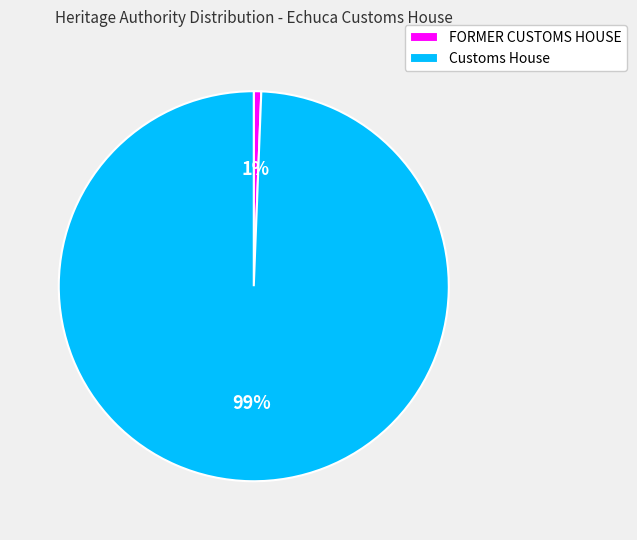

To the nearest percent, what is the combined percentage of FORMER CUSTOMS HOUSE and Customs House?

100%